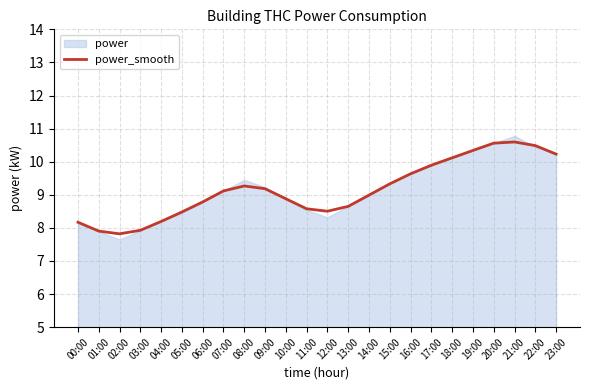

True or false: the data shows 8.2 at 00:00.

True